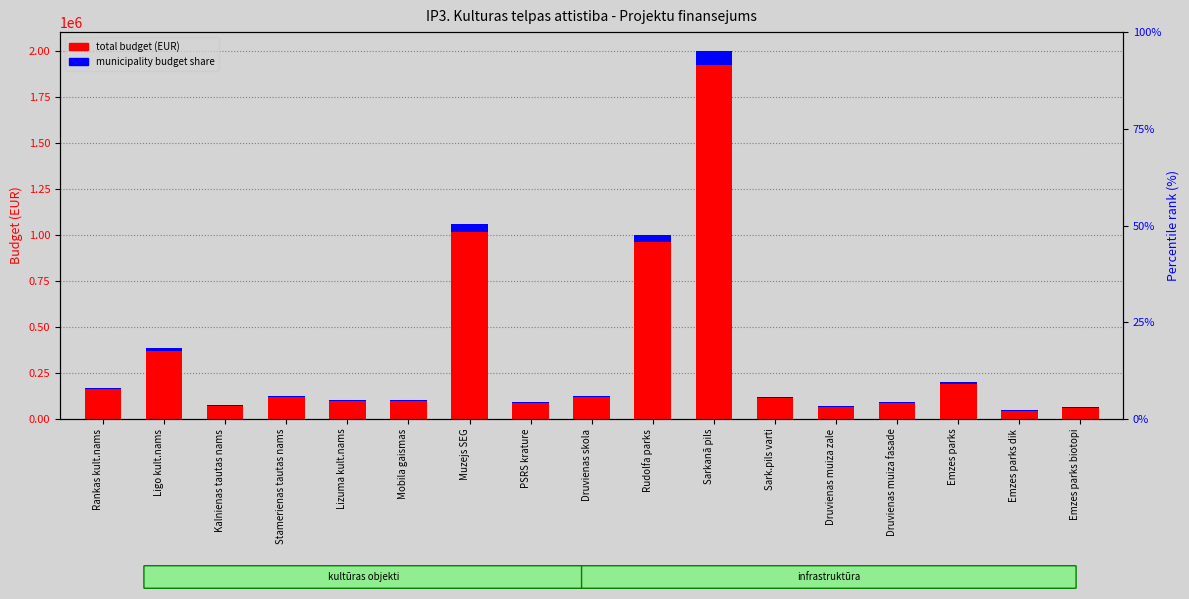

Where is municipality budget share nearest to the value 42500?

Muzejs SEG